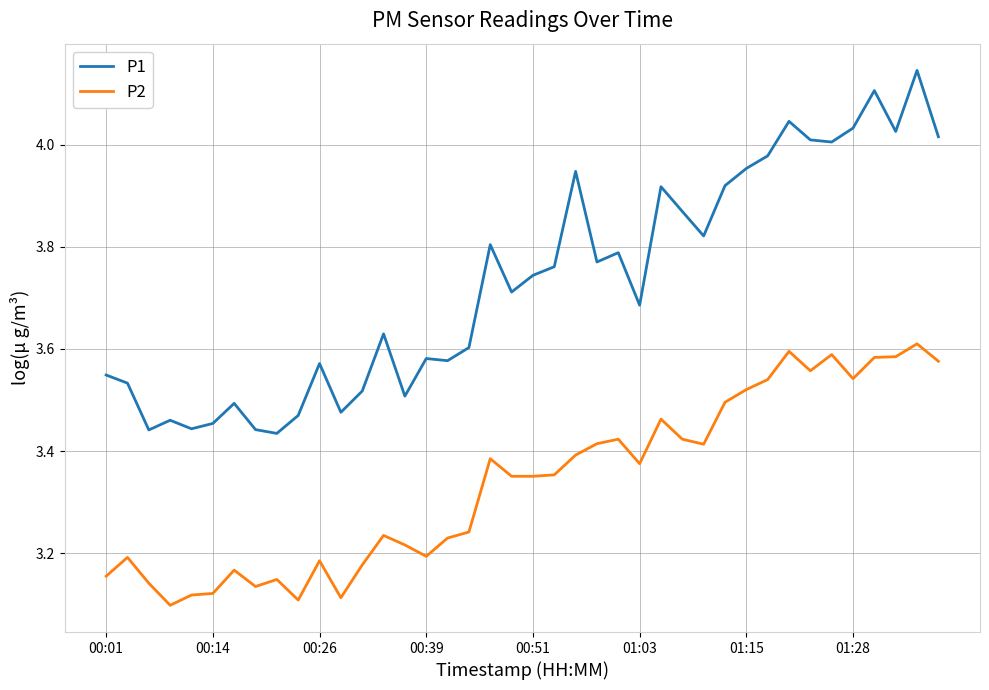

Rank the series by their average value, from highest to lowest.

P1, P2